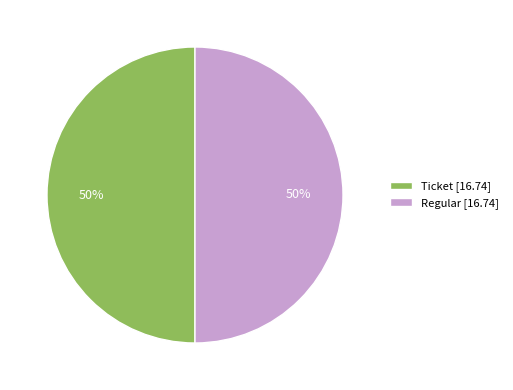

To the nearest percent, what percentage of the pie is Ticket [16.74]?

50%